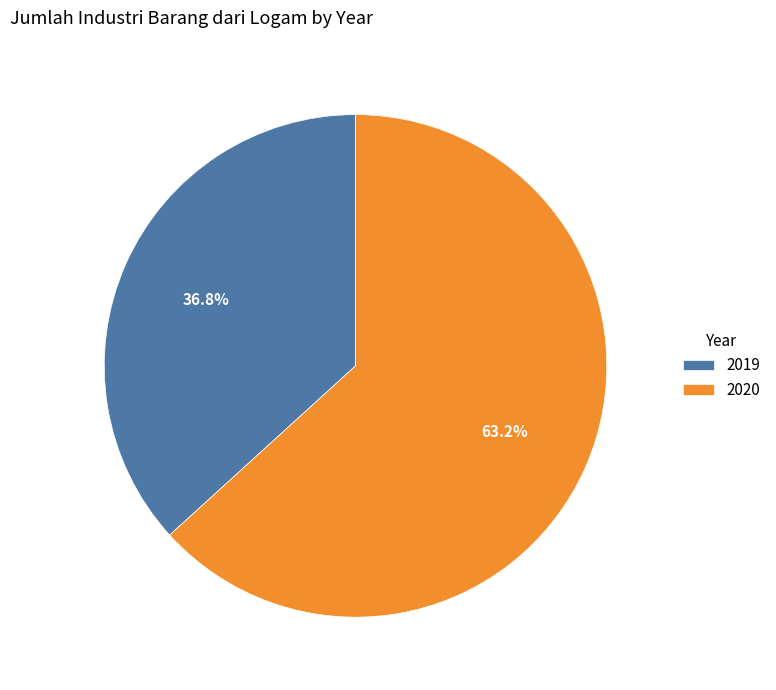

Is the sum of 2020 and 2019 greater than half?

Yes